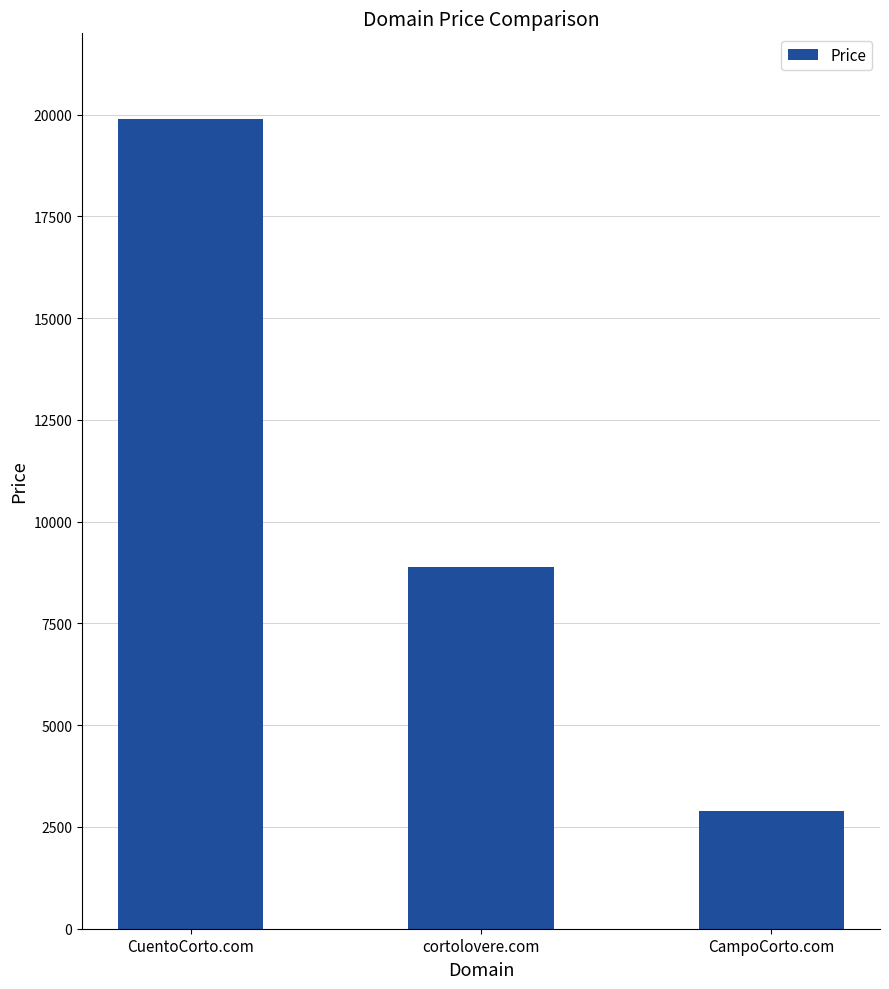

How many bars are there in total?

3